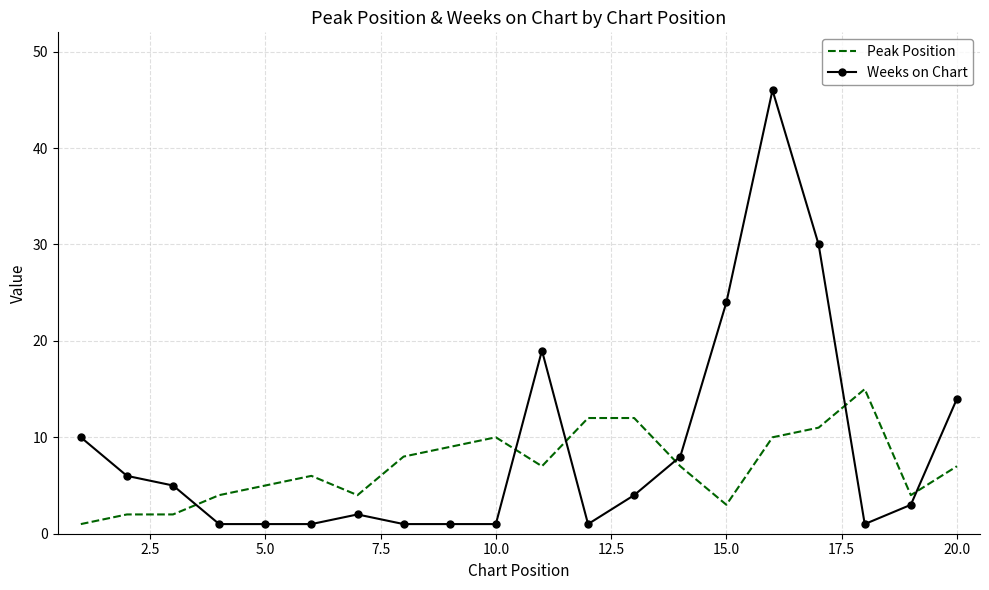

What is the difference between the maximum and minimum values in the Peak Position series?

14